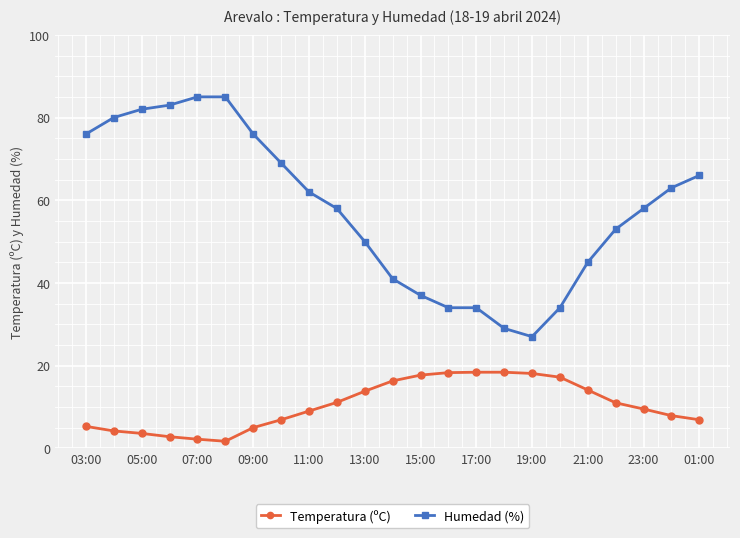

Which series has the largest total across all categories?

Humedad (%)